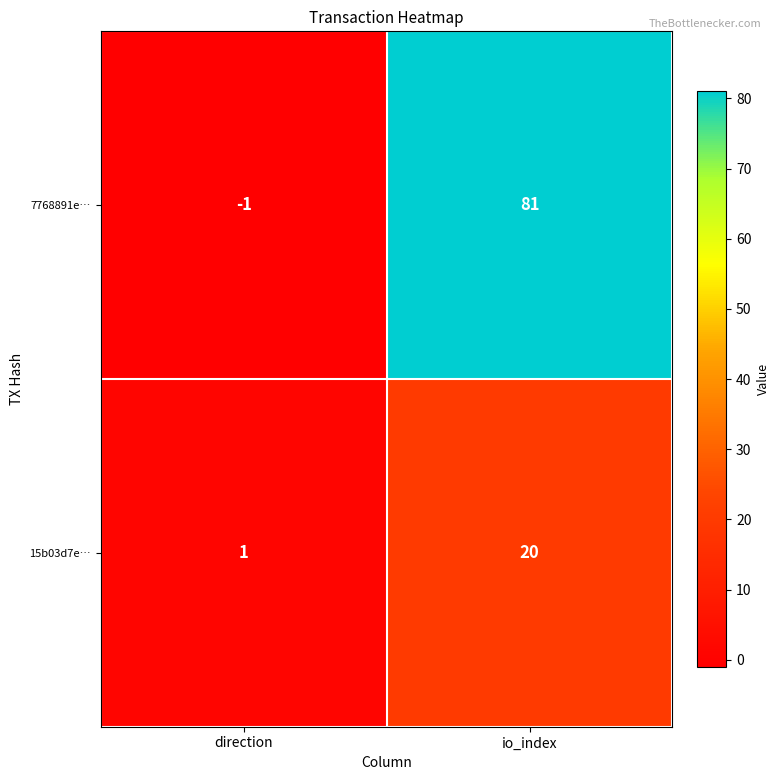

What is the greatest value displayed?

20